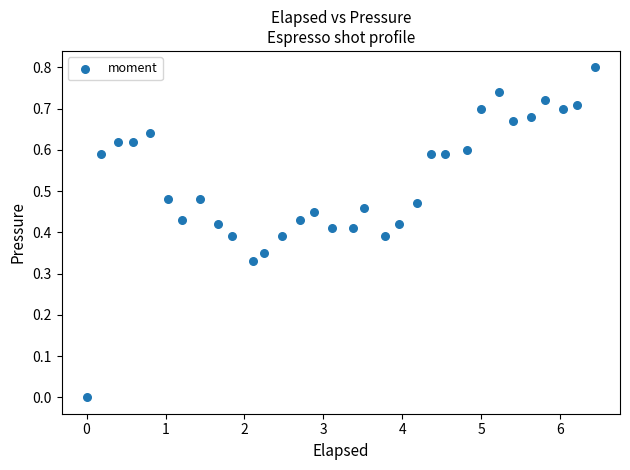

What is the range of X values (max minus min)?

6.4